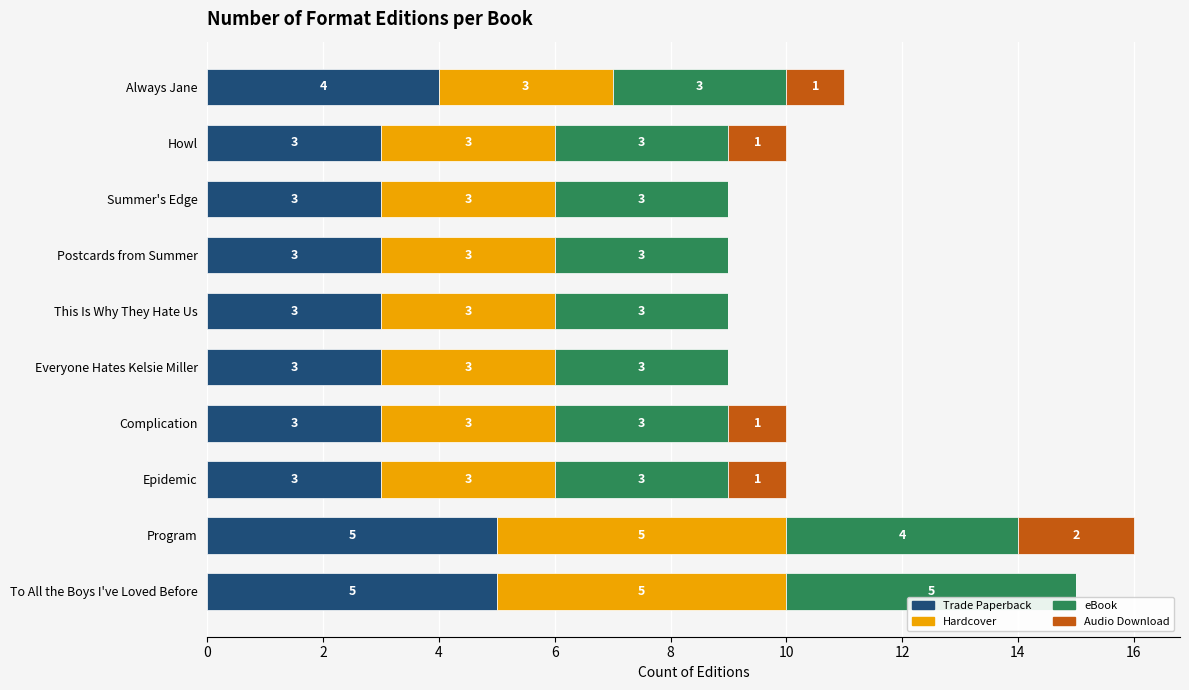

True or false: Trade Paperback has a value of 5 at To All the Boys I've Loved Before.

True